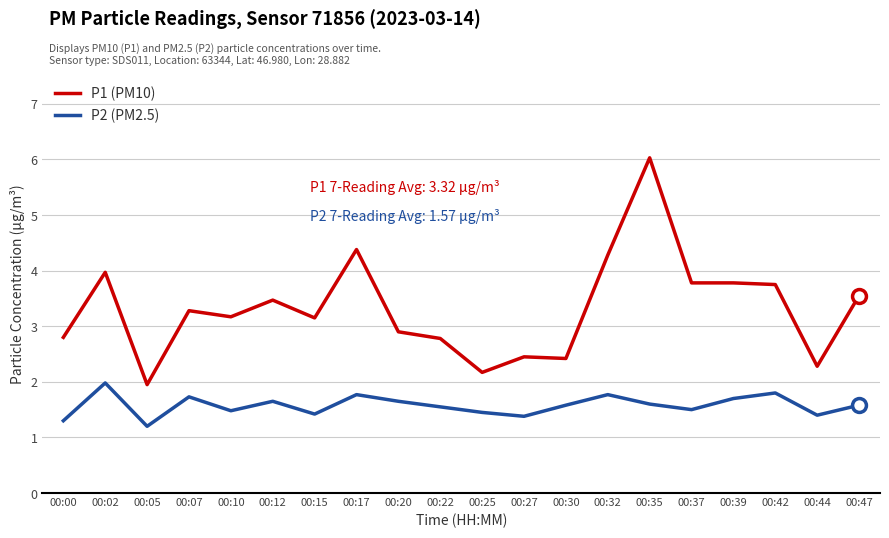

List the series in order of their overall mean, lowest first.

P2 (PM2.5), P1 (PM10)